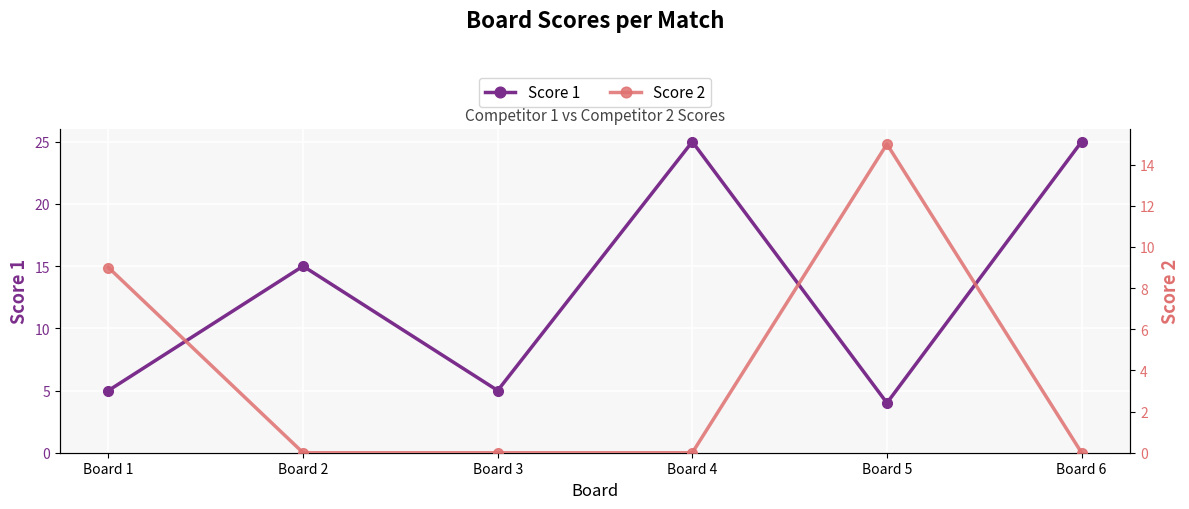

In Score 2, how many points are higher than both neighbors (excluding endpoints)?

1